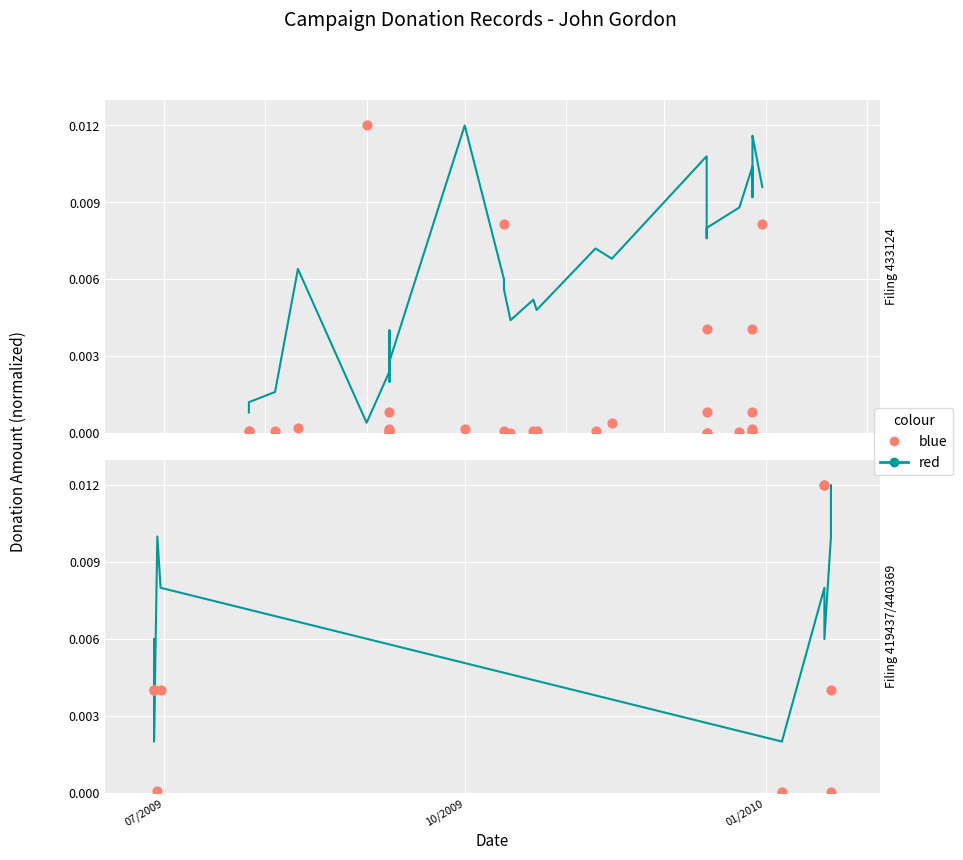

At which category is the sum across all series the highest?

2010-01